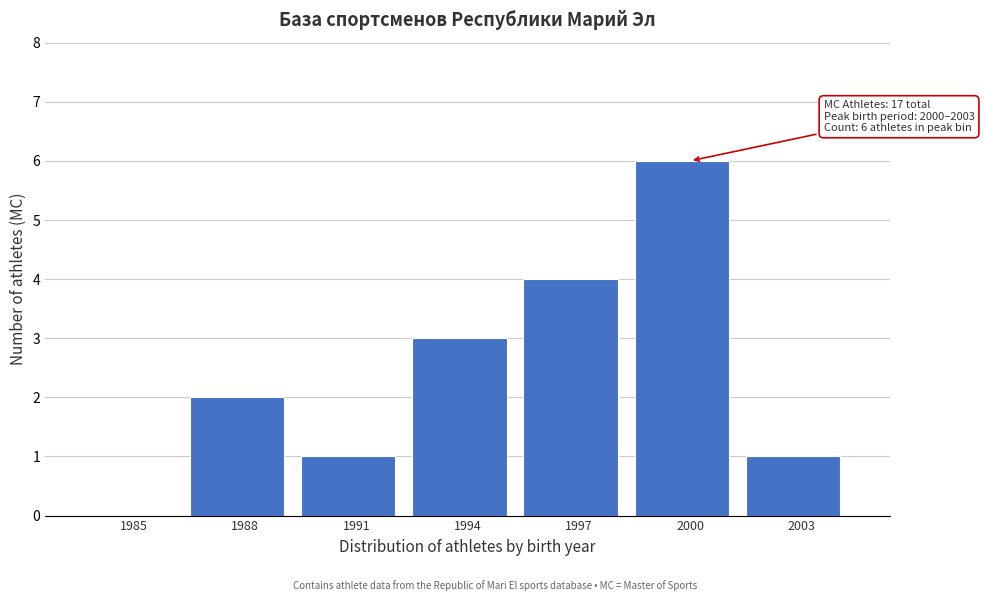

Reading left to right, what are all the values shown in this chart?

1985=0	1988=2	1991=1	1994=3	1997=4	2000=6	2003=1